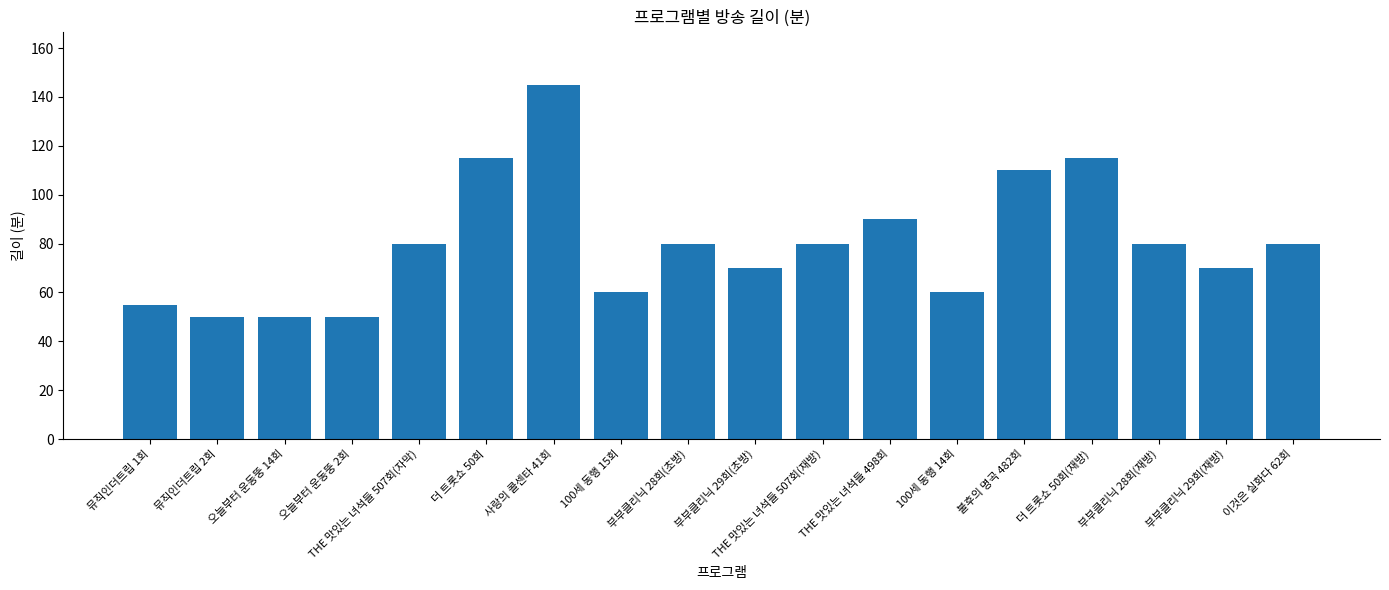

How many data points does each series have?

18